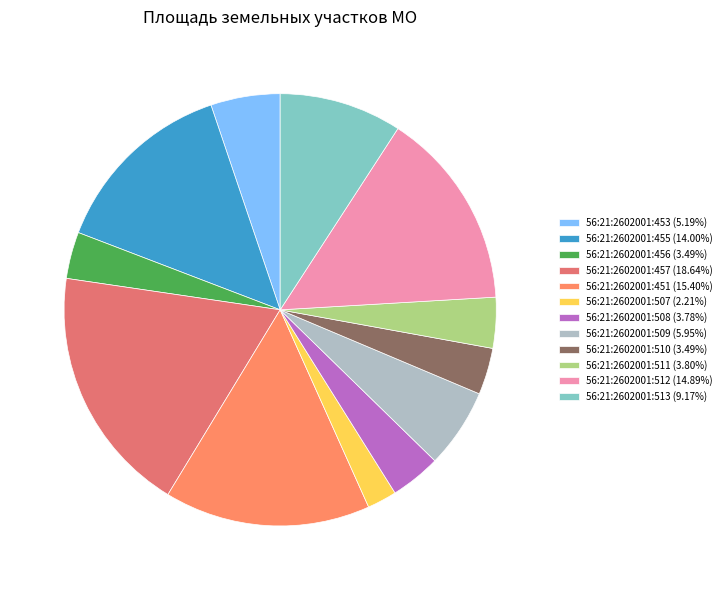

To the nearest percent, what is the difference between the largest and smallest slice percentages?

16%